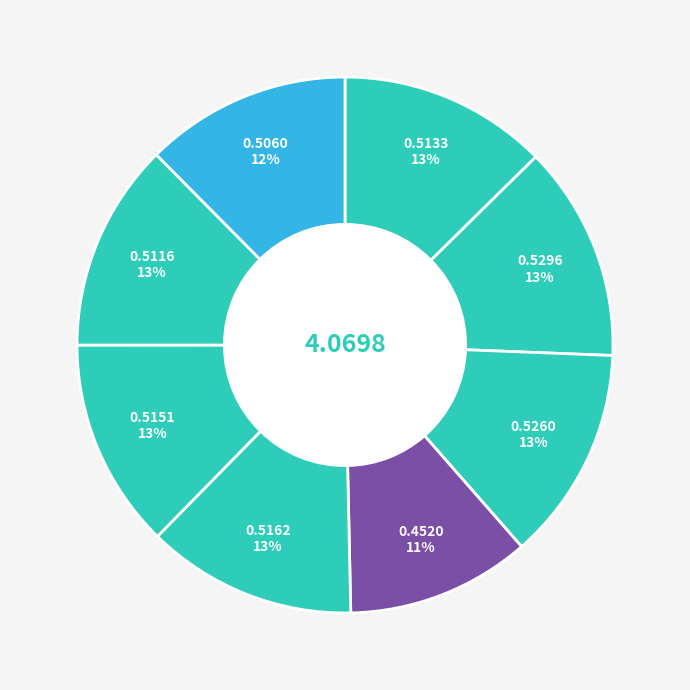

Rank the categories by value from highest to lowest.

B, C, E, F, A, G, H, D